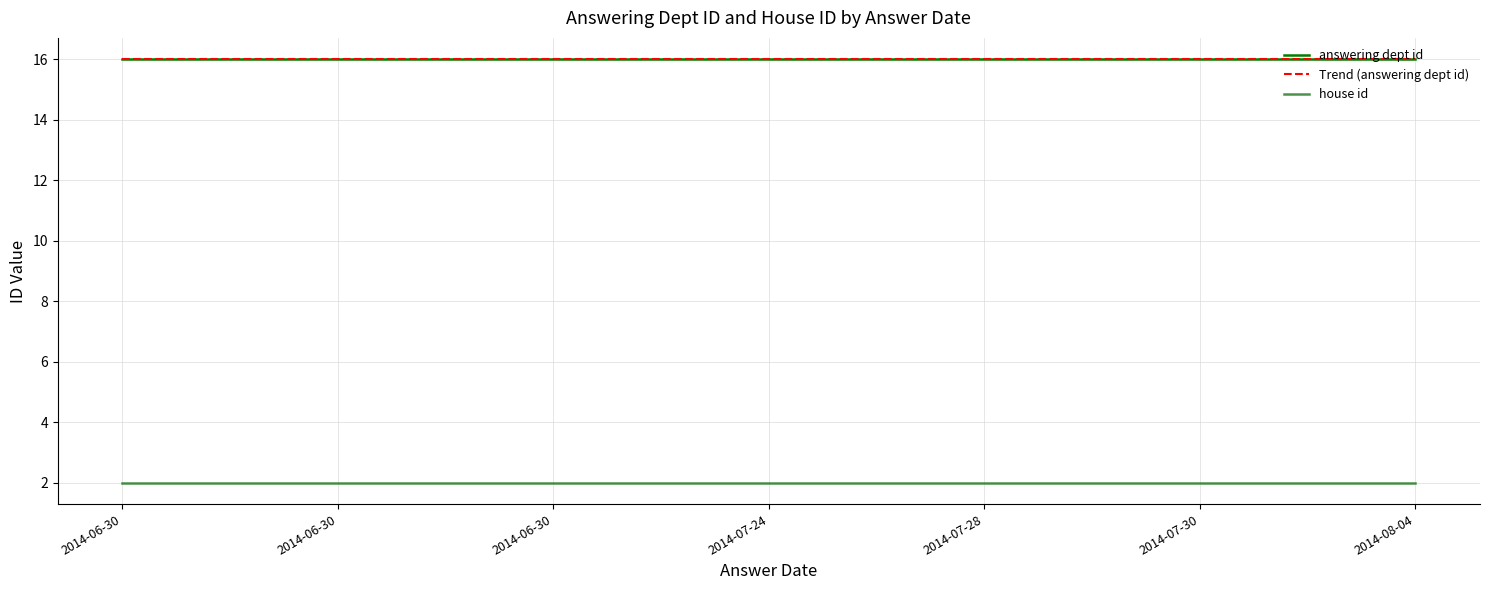

Rank the series by their average value, from lowest to highest.

house id, answering dept id